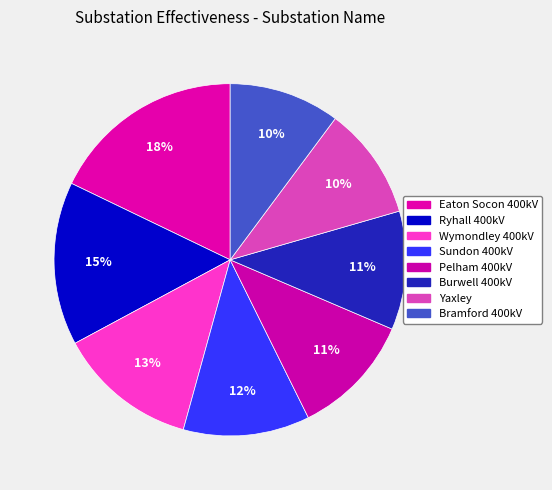

Which category has the smallest portion of the pie?

Bramford 400kV